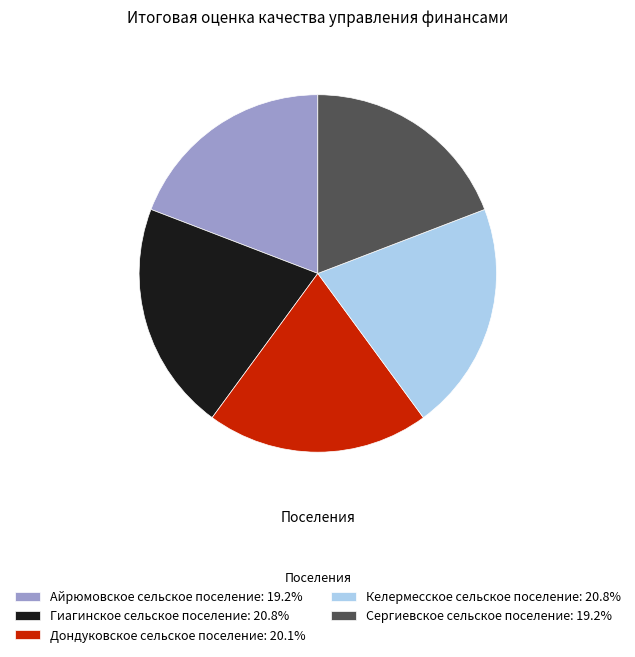

Combined, do Келермесское сельское поселение and Сергиевское сельское поселение account for over 50%?

No